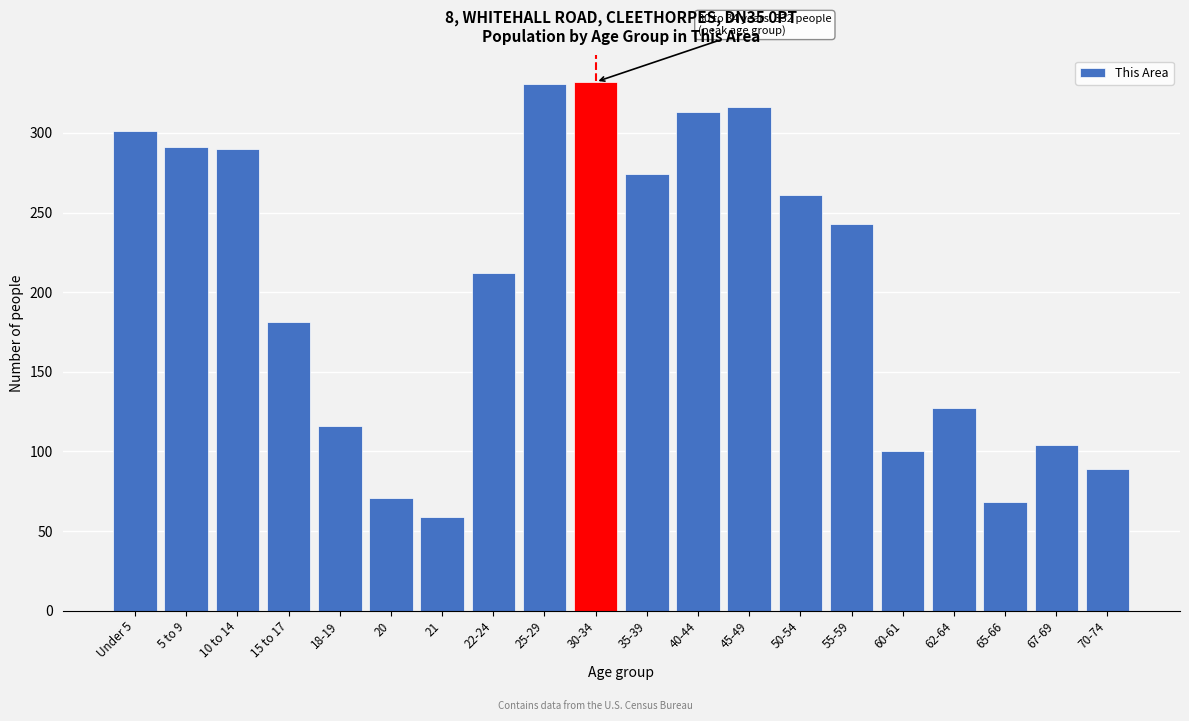

What is the ratio of the value at 5 to 9 to the value at 60-61?

2.9